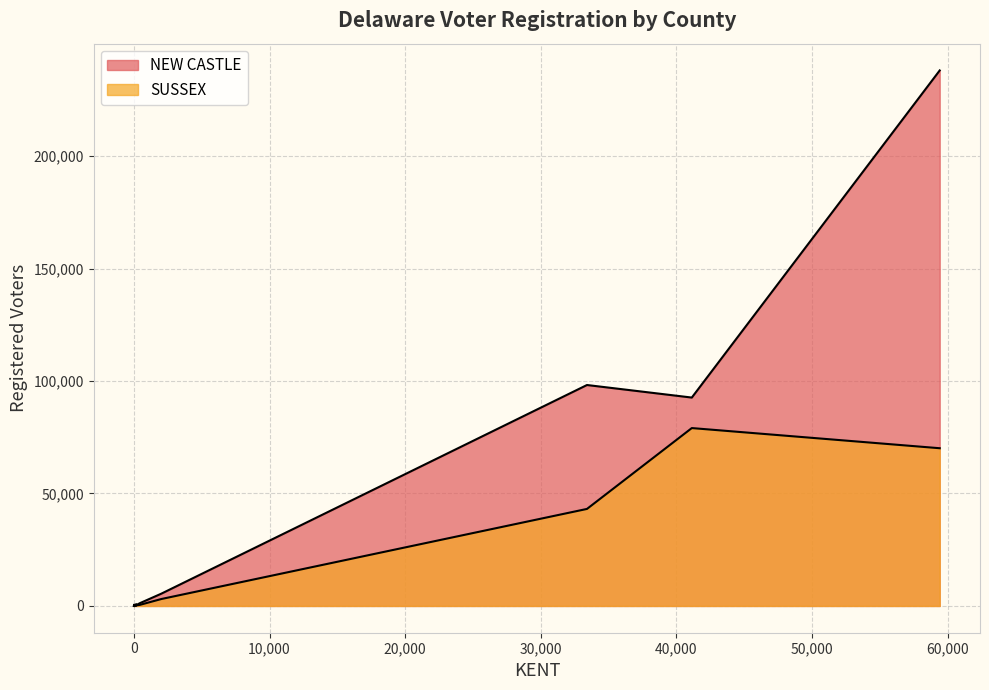

What is the sum of all SUSSEX values?

197039